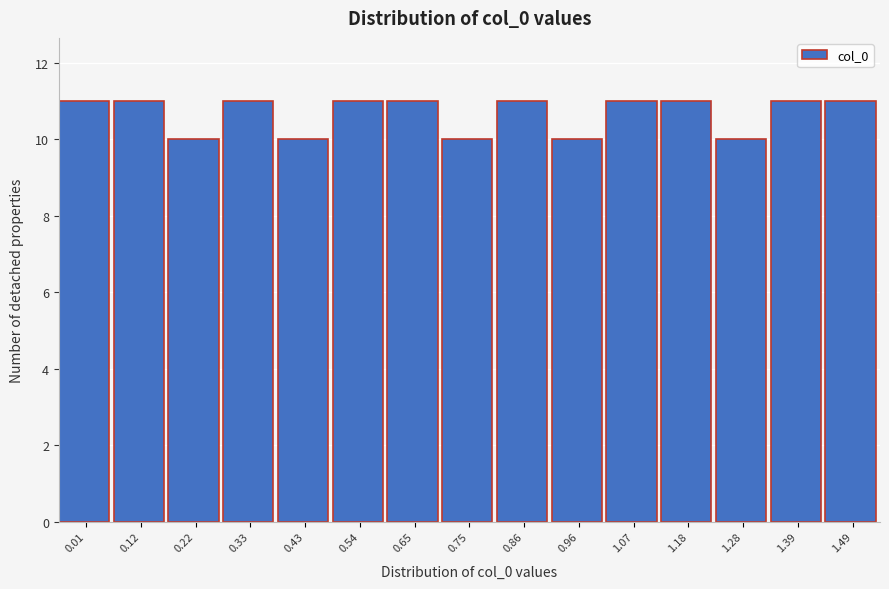

Reading left to right, list all the values displayed in this chart.

0.01=11	0.12=11	0.22=10	0.33=11	0.43=10	0.54=11	0.65=11	0.75=10	0.86=11	0.96=10	1.07=11	1.18=11	1.28=10	1.39=11	1.49=11